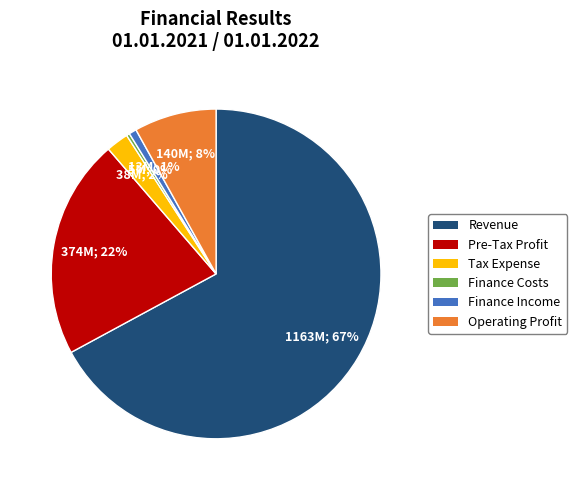

To the nearest percent, what is the difference between the largest and smallest slice percentages?

67%